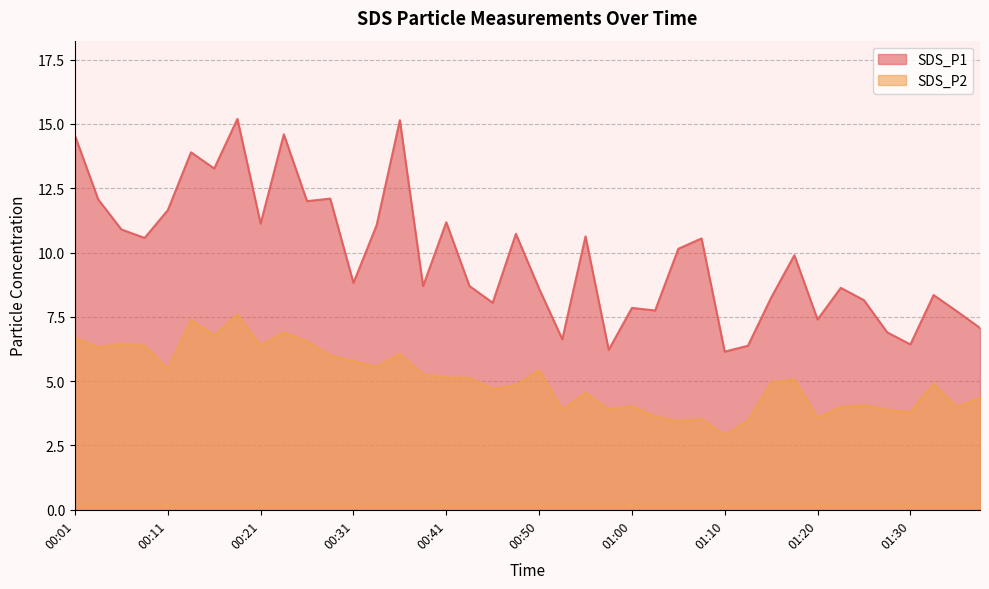

Reading left to right, list all the values displayed in this chart.

SDS_P1: 00:01=14.6	00:04=12.1	00:06=10.9	00:09=10.6	00:11=11.7	00:14=13.9	00:16=13.3	00:19=15.2	00:21=11.1	00:24=14.6	00:26=12.0	00:28=12.1	00:31=8.8	00:33=11.1	00:36=15.2	00:38=8.7	00:41=11.2	00:43=8.7	00:46=8.1	00:48=10.7	00:50=8.6	00:53=6.6	00:55=10.6	00:58=6.2	01:00=7.8	01:03=7.8	01:05=10.2	01:08=10.6	01:10=6.2	01:13=6.4	01:15=8.2	01:18=9.9	01:20=7.4	01:23=8.6	01:25=8.2	01:27=6.9	01:30=6.4	01:32=8.3	01:35=7.7	01:37=7.1
SDS_P2: 00:01=6.7	00:04=6.3	00:06=6.5	00:09=6.4	00:11=5.5	00:14=7.4	00:16=6.8	00:19=7.6	00:21=6.4	00:24=6.9	00:26=6.5	00:28=6.0	00:31=5.8	00:33=5.5	00:36=6.1	00:38=5.2	00:41=5.2	00:43=5.1	00:46=4.7	00:48=4.8	00:50=5.4	00:53=3.9	00:55=4.5	00:58=3.9	01:00=4.0	01:03=3.6	01:05=3.5	01:08=3.5	01:10=2.9	01:13=3.5	01:15=5.0	01:18=5.1	01:20=3.6	01:23=4.0	01:25=4.1	01:27=3.9	01:30=3.8	01:32=4.9	01:35=4.0	01:37=4.3